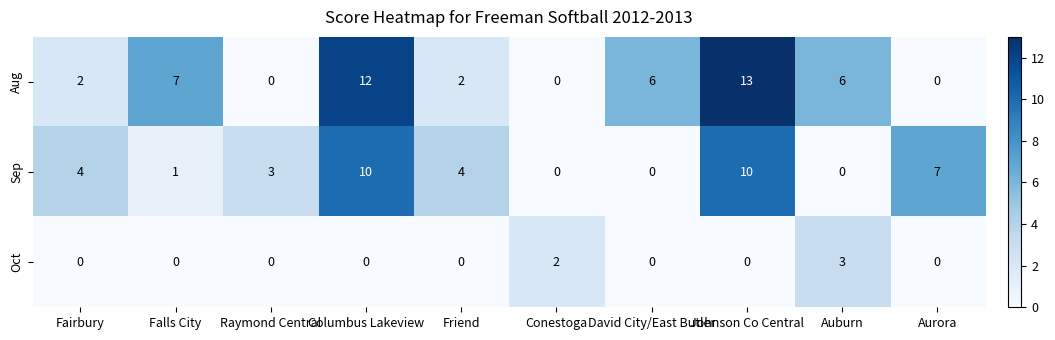

List the series in order of their overall mean, highest first.

Aug, Sep, Oct